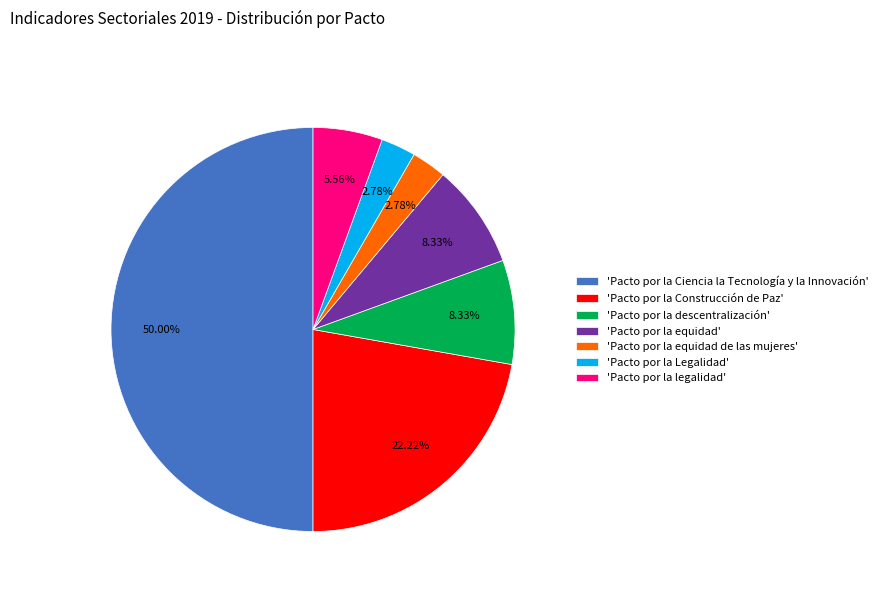

Combined, do 'Pacto por la legalidad' and 'Pacto por la equidad' account for over 50%?

No